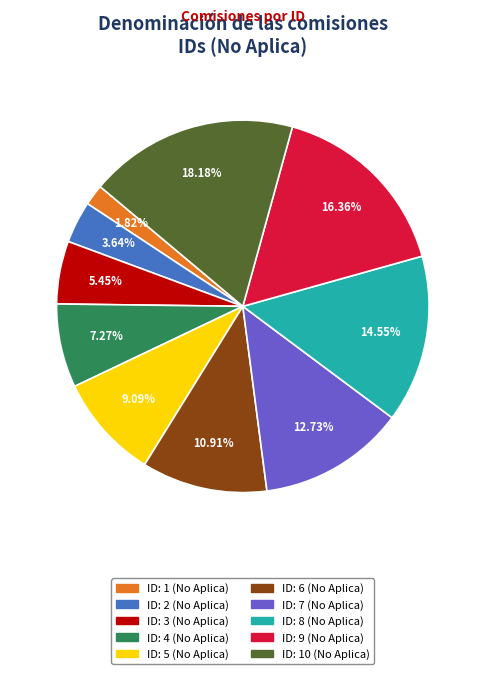

Count the number of slices in the pie.

10